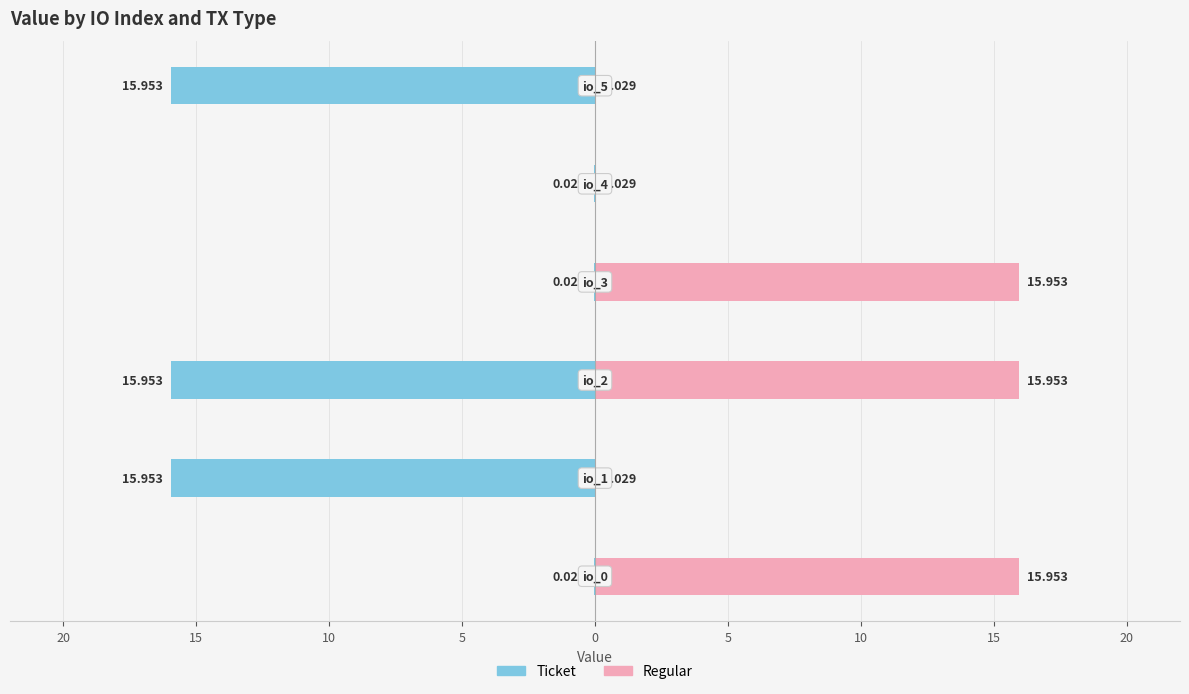

What is the average value of the Ticket series?

-8.0